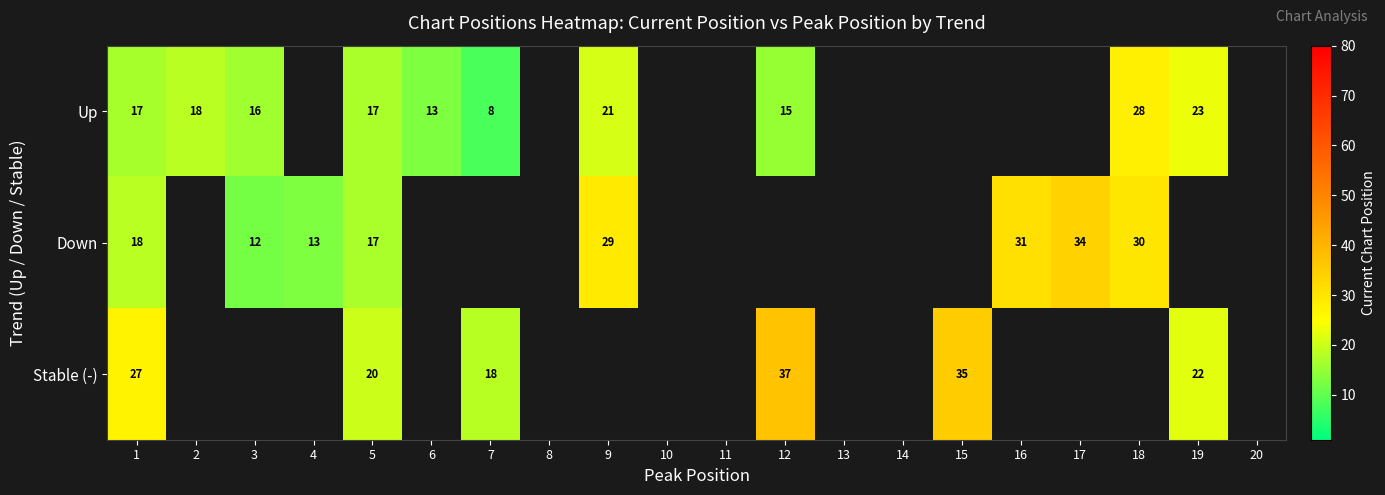

Rank the series at 1 from lowest to highest value.

Up, Down, Stable (-)